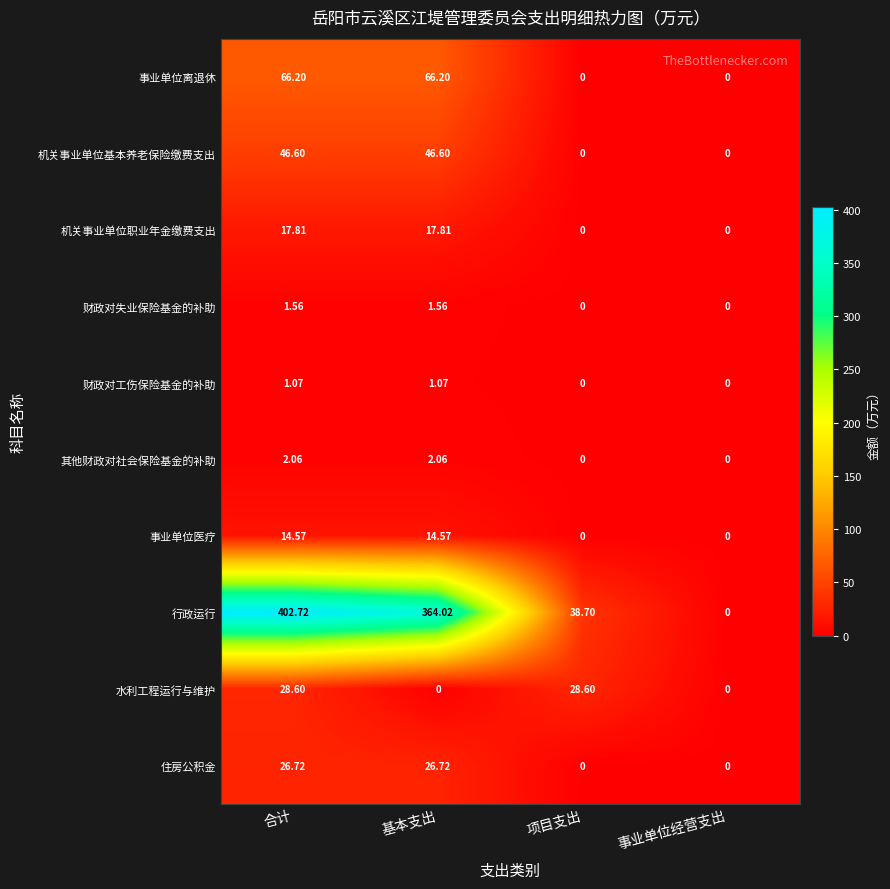

Which series has the largest range (max minus min)?

行政运行